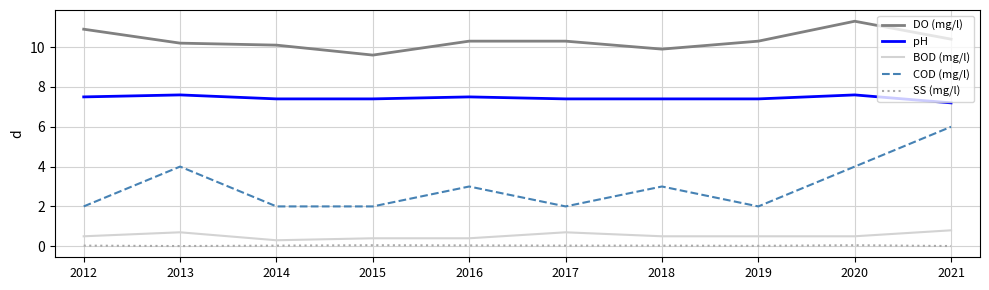

What are all the series names shown in the legend?

DO (mg/l), pH, BOD (mg/l), COD (mg/l), SS (mg/l)